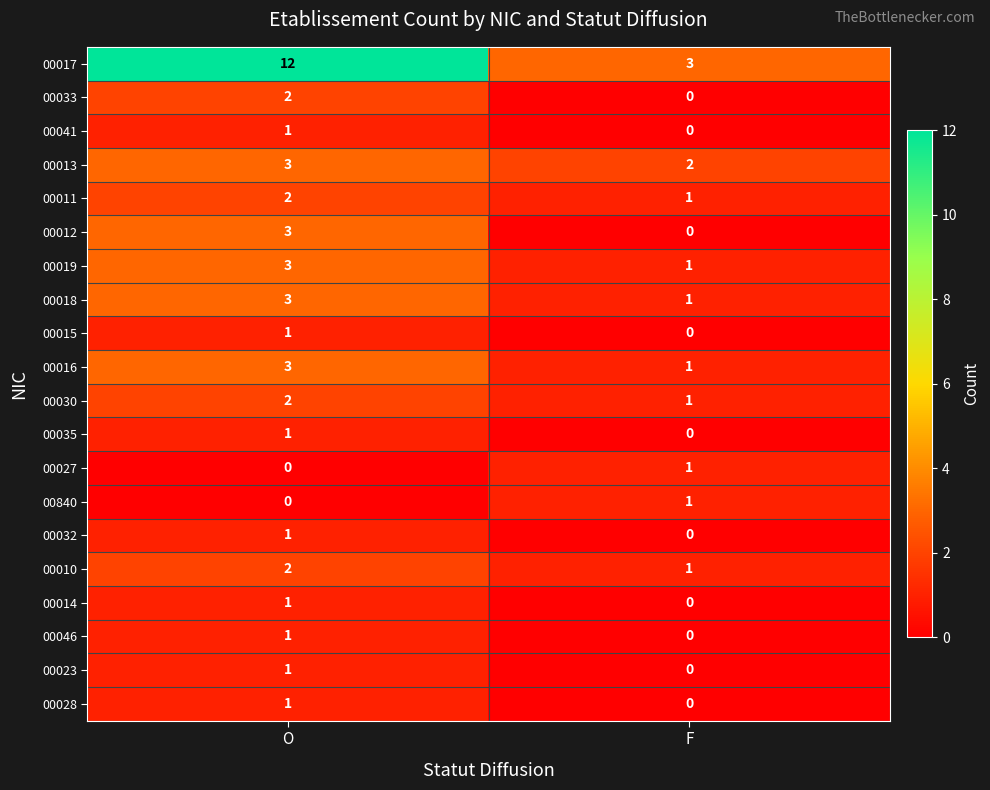

At which category is the sum across all series the highest?

O